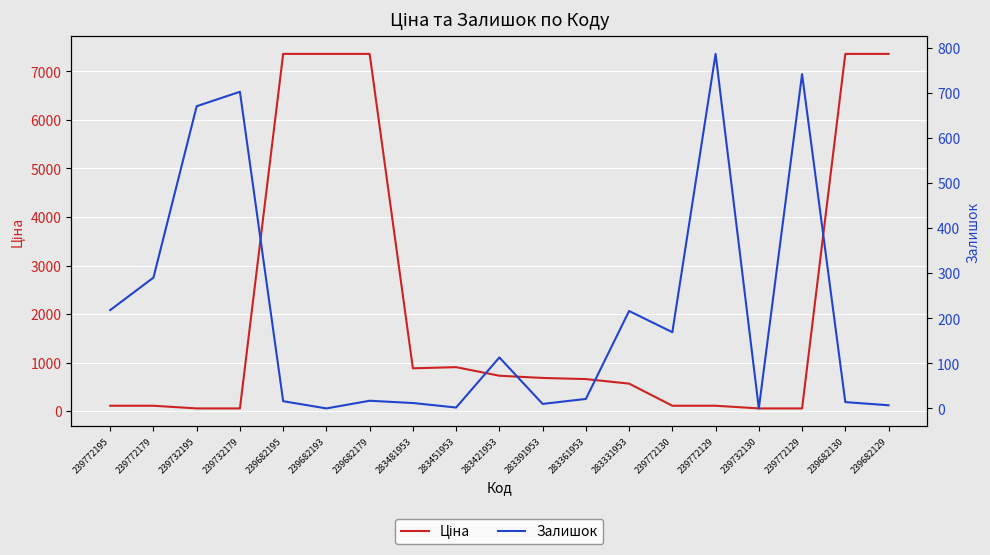

Where is the first local minimum for Ціна?

283481953